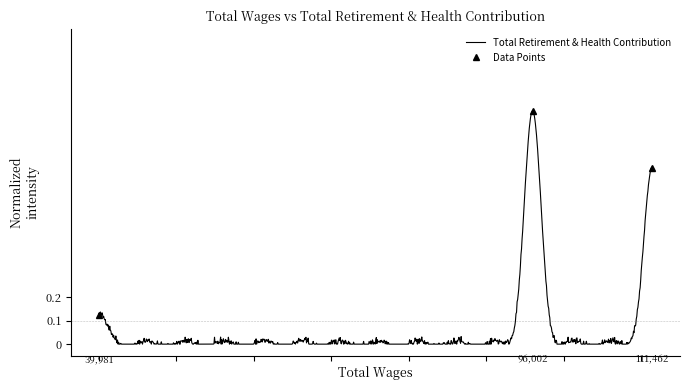

What is the maximum value for Data Points?

1.0